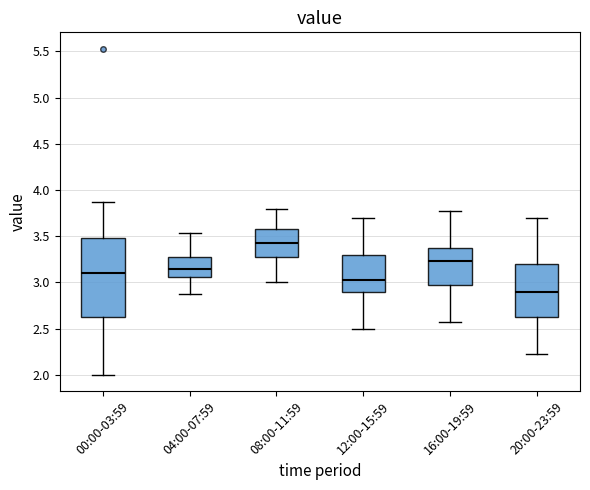

Reading left to right, read every box against the y-axis: the position of its median line, the range the box covers, and the ends of its whiskers. The values are not printed on the chart, so give them approximately, as read against the axis.

00:00-03:59: median 3.10, box 2.60 to 3.50, whiskers 2.00 to 3.85
04:00-07:59: median 3.15, box 3.05 to 3.30, whiskers 2.85 to 3.55
08:00-11:59: median 3.45, box 3.25 to 3.60, whiskers 3.00 to 3.80
12:00-15:59: median 3.05, box 2.90 to 3.30, whiskers 2.50 to 3.70
16:00-19:59: median 3.25, box 2.95 to 3.35, whiskers 2.55 to 3.75
20:00-23:59: median 2.90, box 2.65 to 3.20, whiskers 2.25 to 3.70